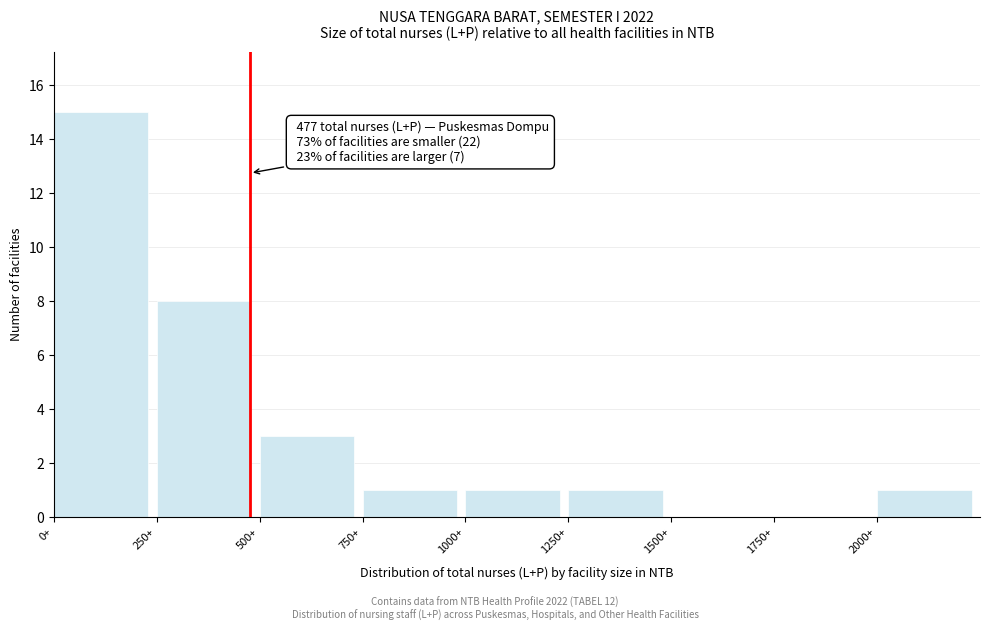

Over which range of the x-axis is the bar tallest?

0 to 250